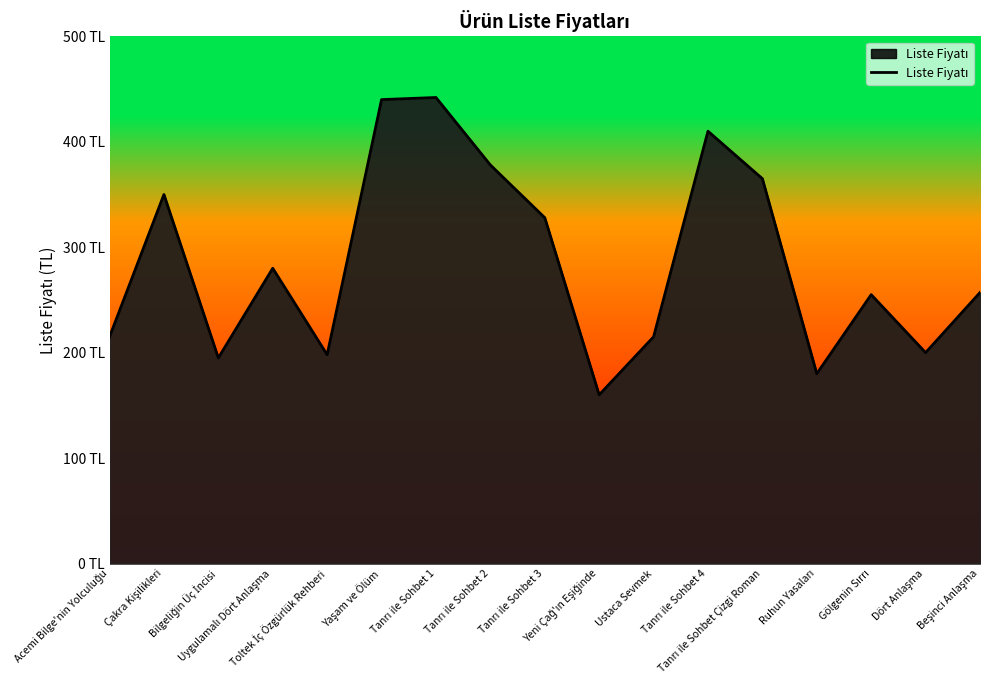

Does the chart display data point markers on the line(s)?

No